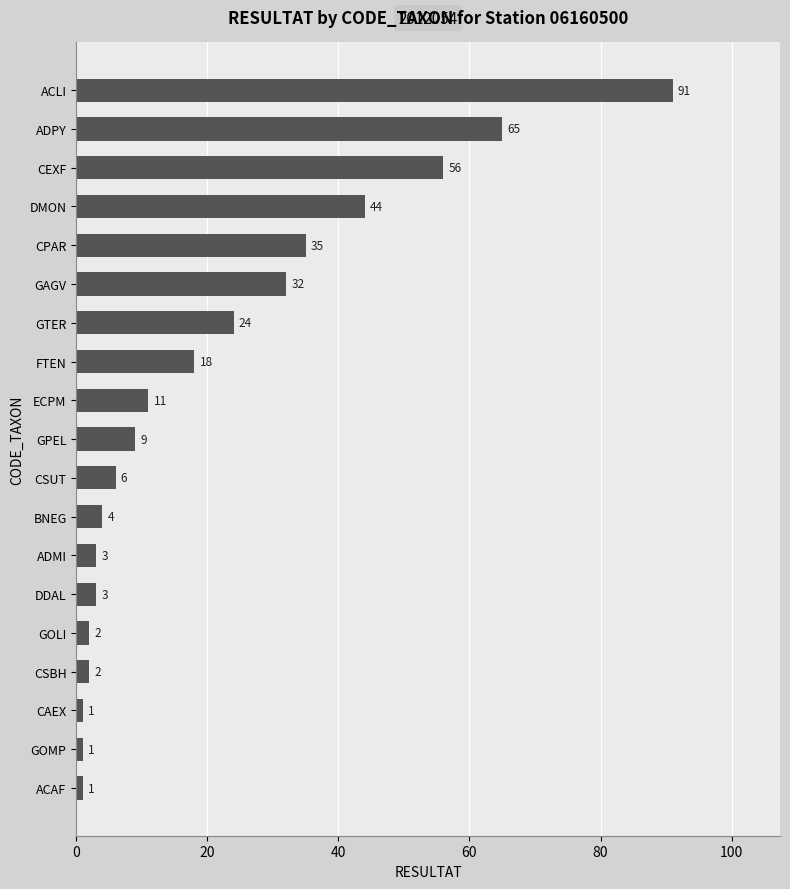

Where is the data nearest to the value 46?

DMON